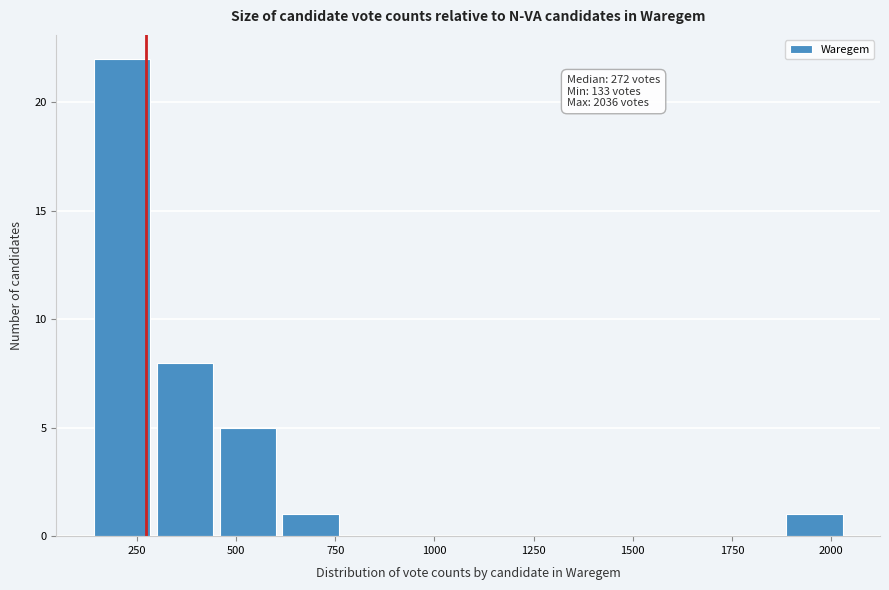

Read against the x-axis, roughly where is the centre of the tallest bar?

200